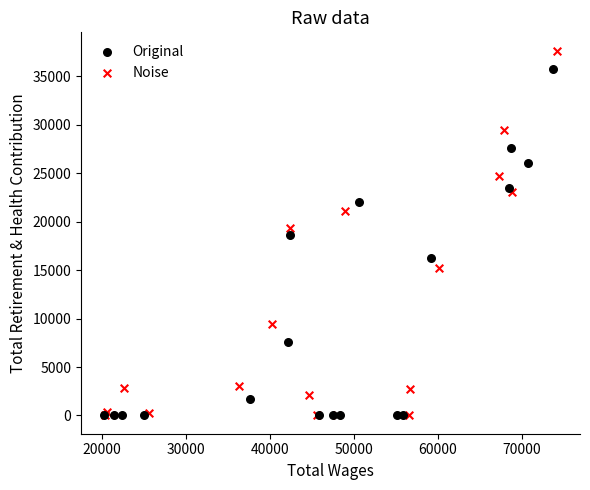

Which series contains the highest Y value?

Noise